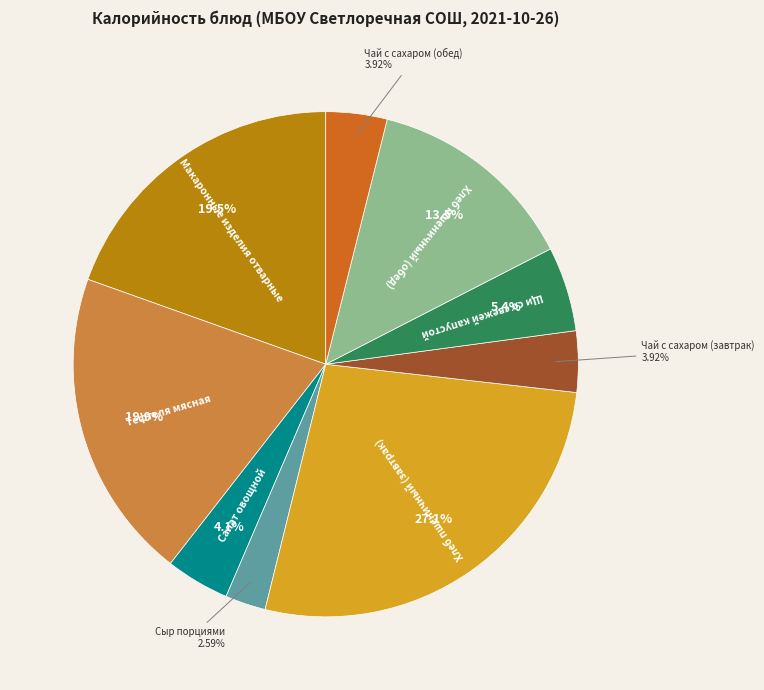

How many segments does this pie chart have?

9